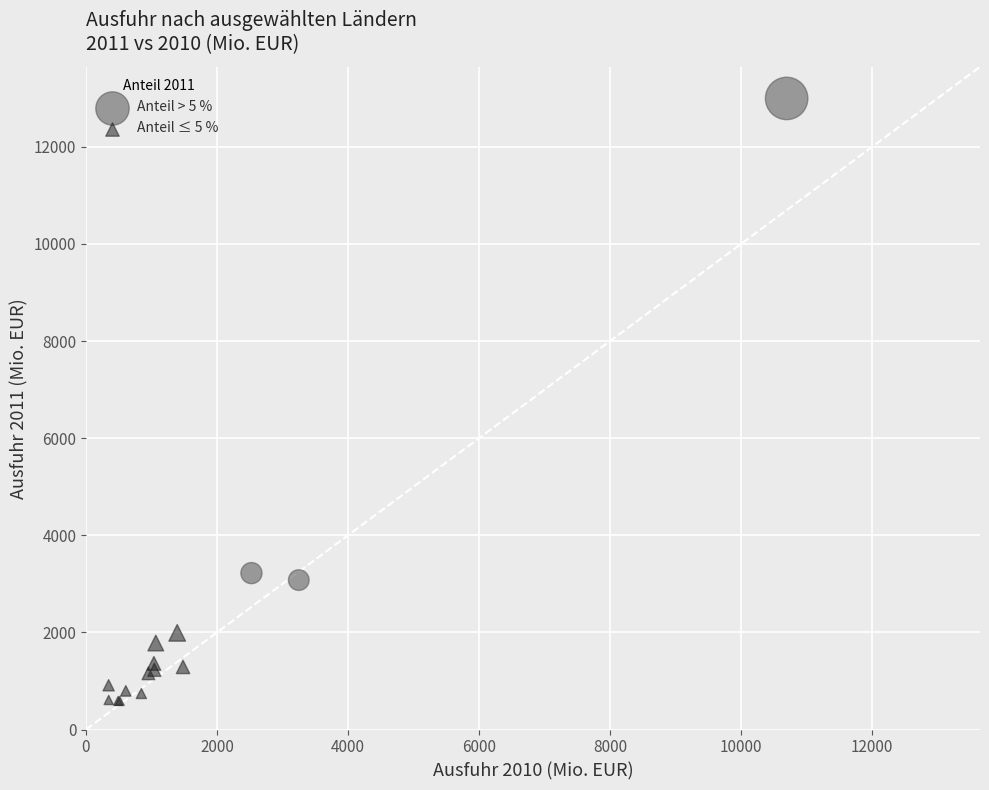

Which series has the widest spread of Y values?

Anteil > 5 %